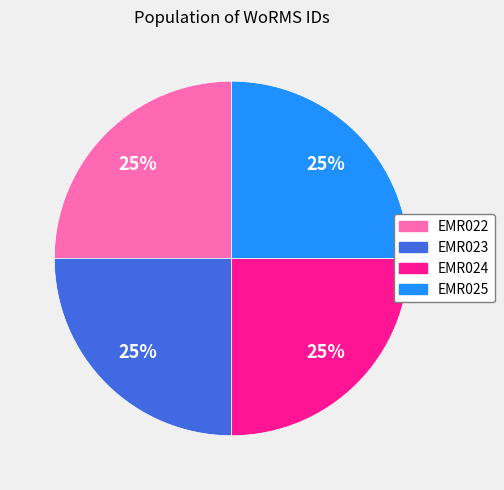

What percentage is the EMR022 slice, to the nearest percent?

25%